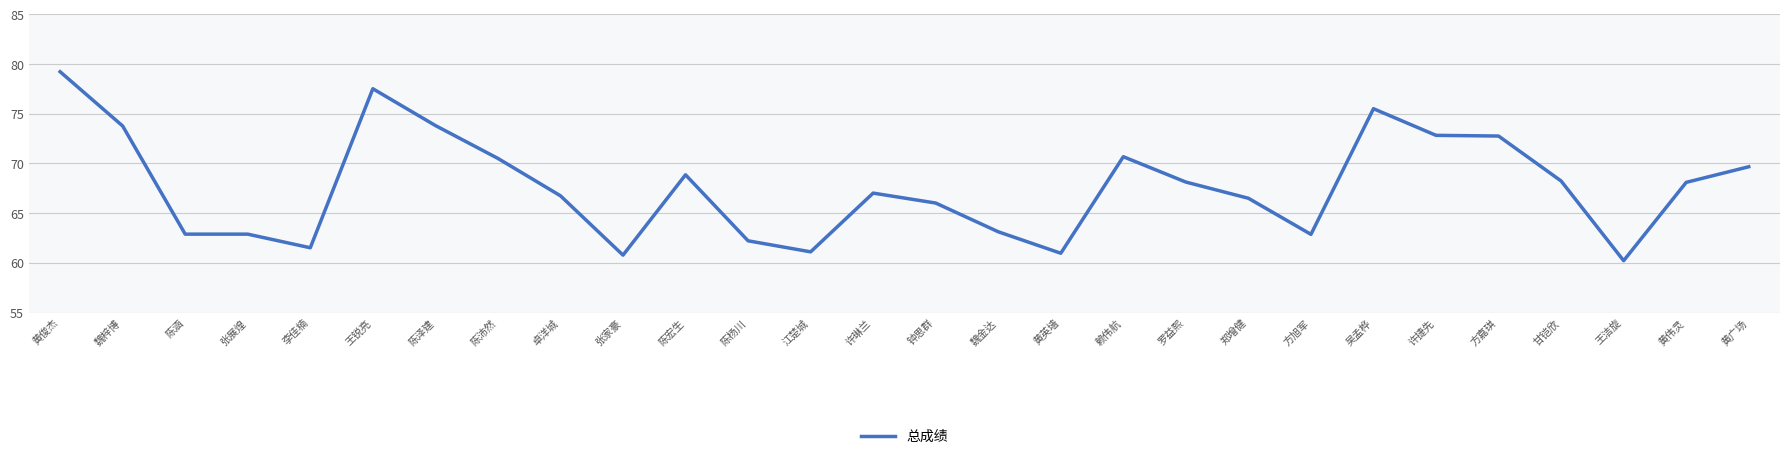

The value at 魏梓博 is 128.9. True or false?

False